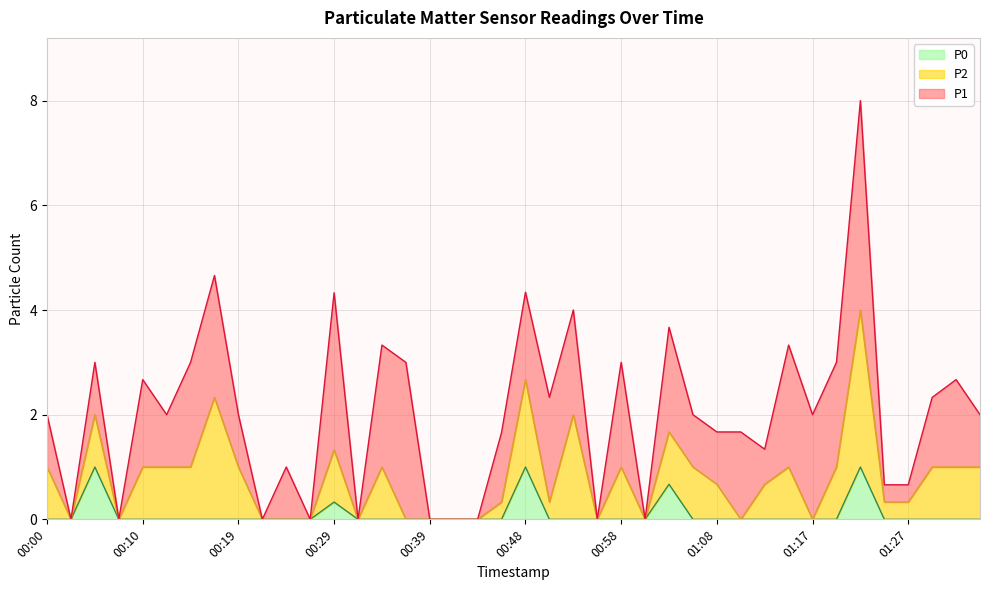

True or false: P2 has a value of 0.5 at 00:48.

False